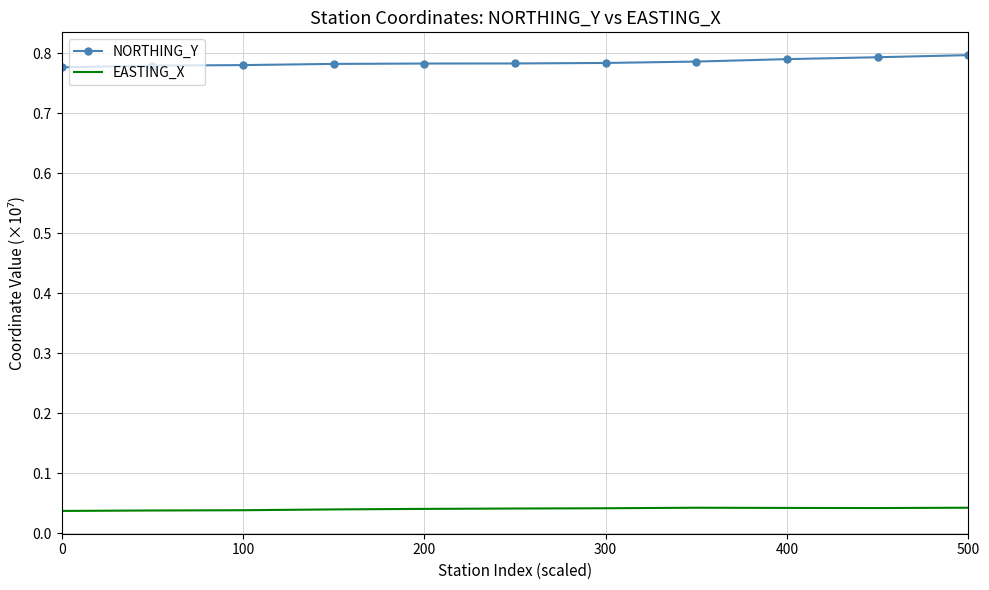

List the series in order of their overall mean, highest first.

NORTHING_Y, EASTING_X